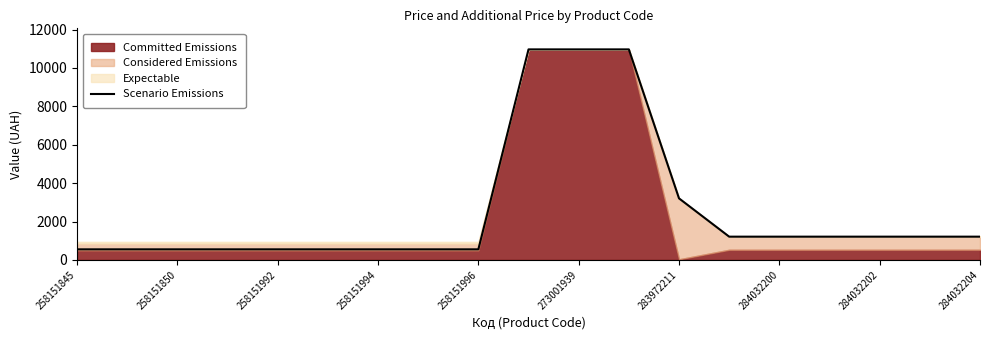

Reading left to right, list all the values displayed in this chart.

551.0	551.0	551.0	551.0	551.0	551.0	551.0	551.0	551.0	10964.4	10964.4	10964.4	3205.0	1210.7	1210.7	1210.7	1210.7	1210.7	1210.7